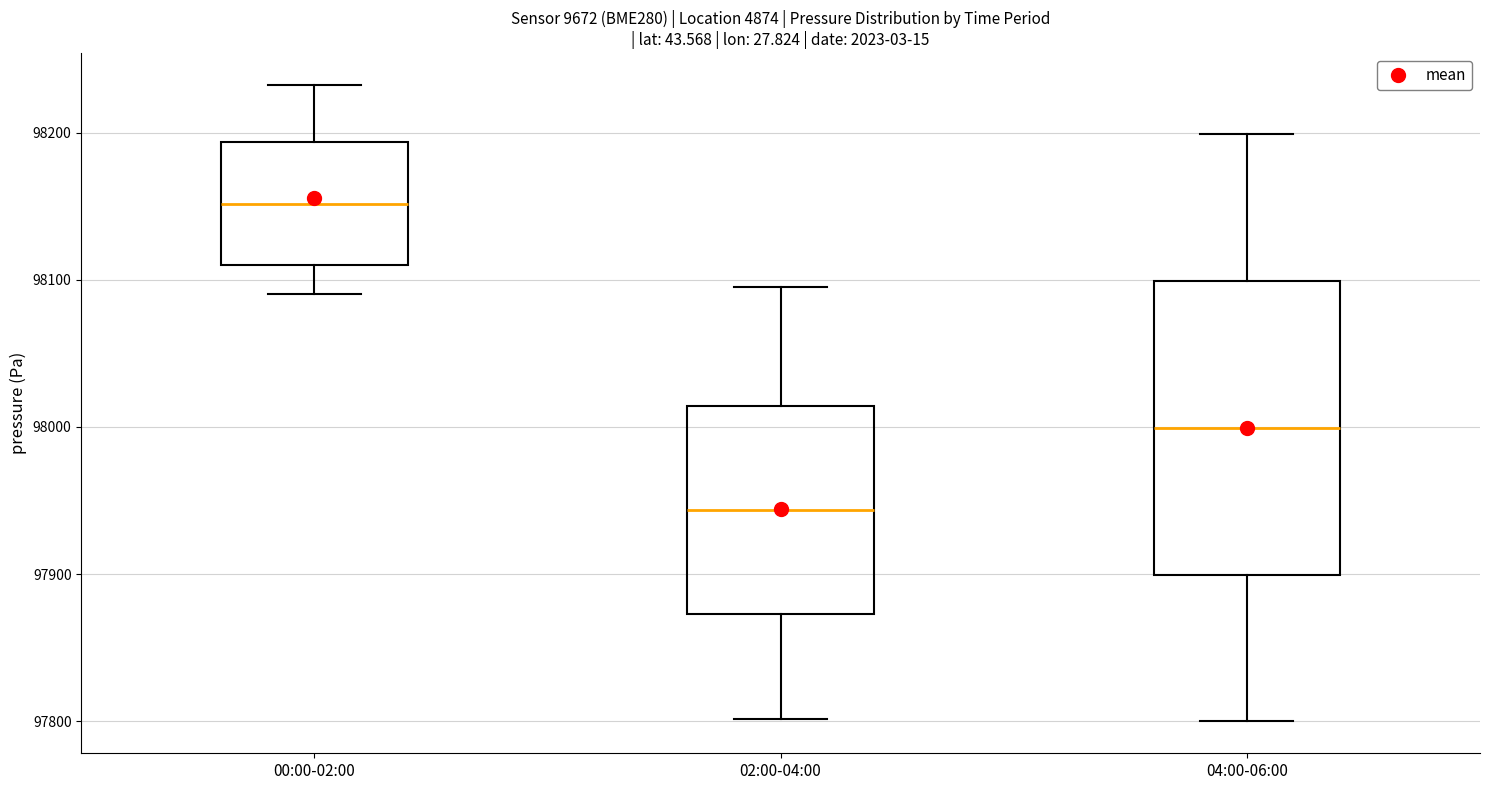

Reading left to right, transcribe this box plot: for each box, give where its median line is, the range the box spans, and where its two whiskers end, as read against the y-axis. The values are not printed on the chart, so give them approximately, as read against the axis.

00:00-02:00: median 98150, box 98110 to 98190, whiskers 98090 to 98230
02:00-04:00: median 97940, box 97870 to 98010, whiskers 97800 to 98100
04:00-06:00: median 98000, box 97900 to 98100, whiskers 97800 to 98200